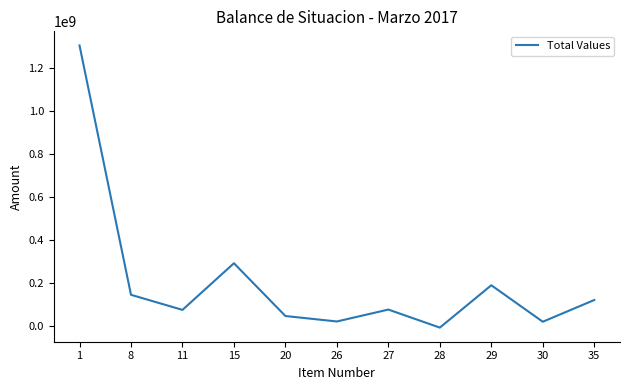

What is the difference between the maximum and minimum values?

1309752477.5